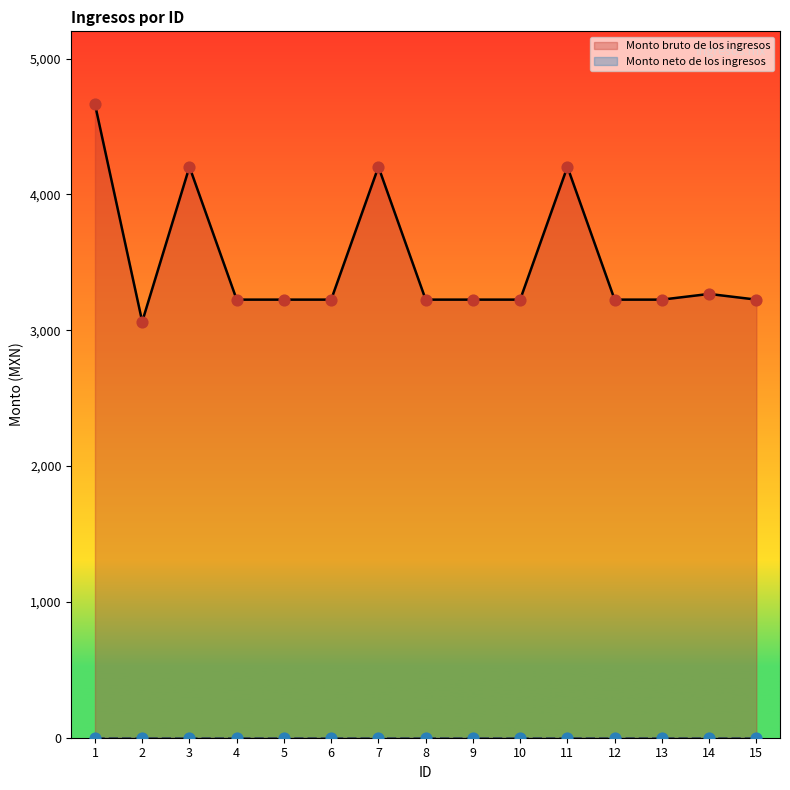

What is the ratio of the value at 12 to the value at 10?

1.0